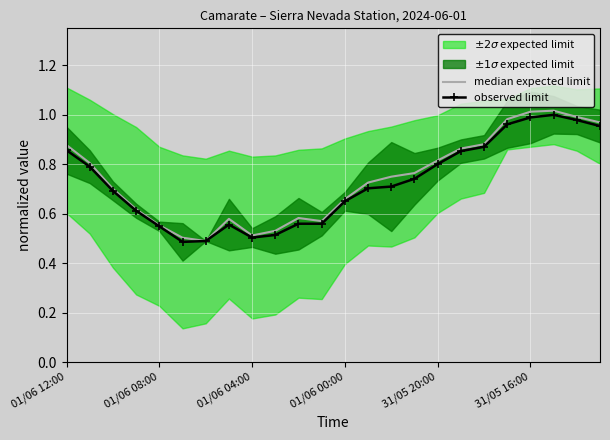

Reading left to right, extract all data points from this chart.

median expected limit: 0.9	0.8	0.7	0.6	0.6	0.5	0.5	0.6	0.5	0.5	0.6	0.6	0.7	0.7	0.7	0.8	0.8	0.9	0.9	1.0	1.0	1.0	1.0	1.0
observed limit: 0.9	0.8	0.7	0.6	0.5	0.5	0.5	0.6	0.5	0.5	0.6	0.6	0.7	0.7	0.7	0.7	0.8	0.9	0.9	1.0	1.0	1.0	1.0	1.0